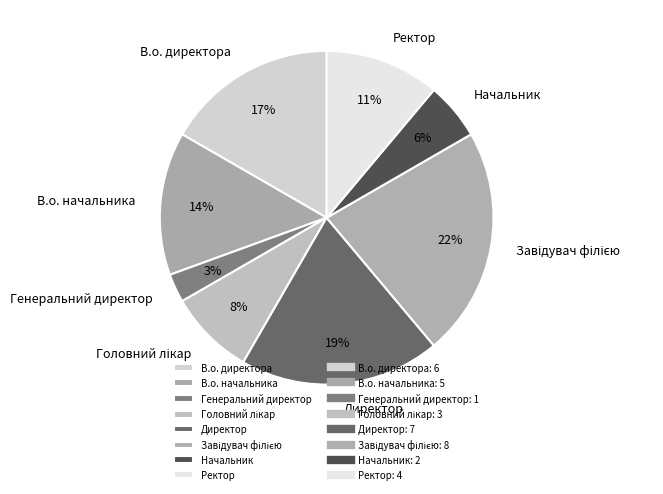

Count the number of slices in the pie.

8